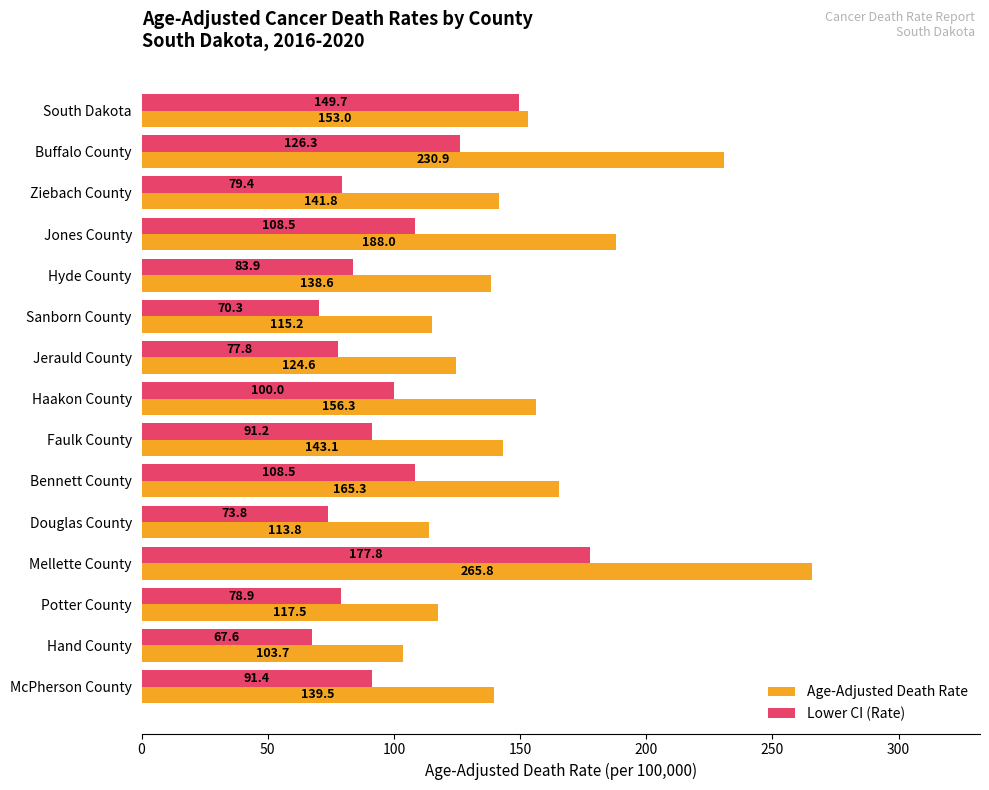

List the series in order of their peak value, lowest first.

Lower CI (Rate), Age-Adjusted Death Rate